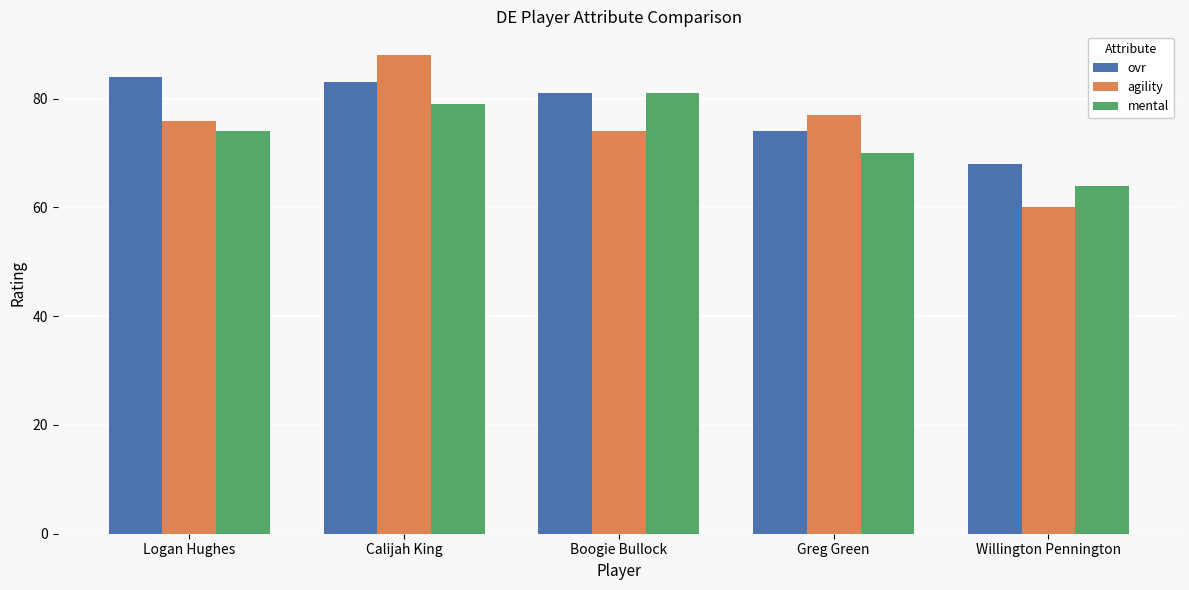

Which series has the largest range (max minus min)?

agility